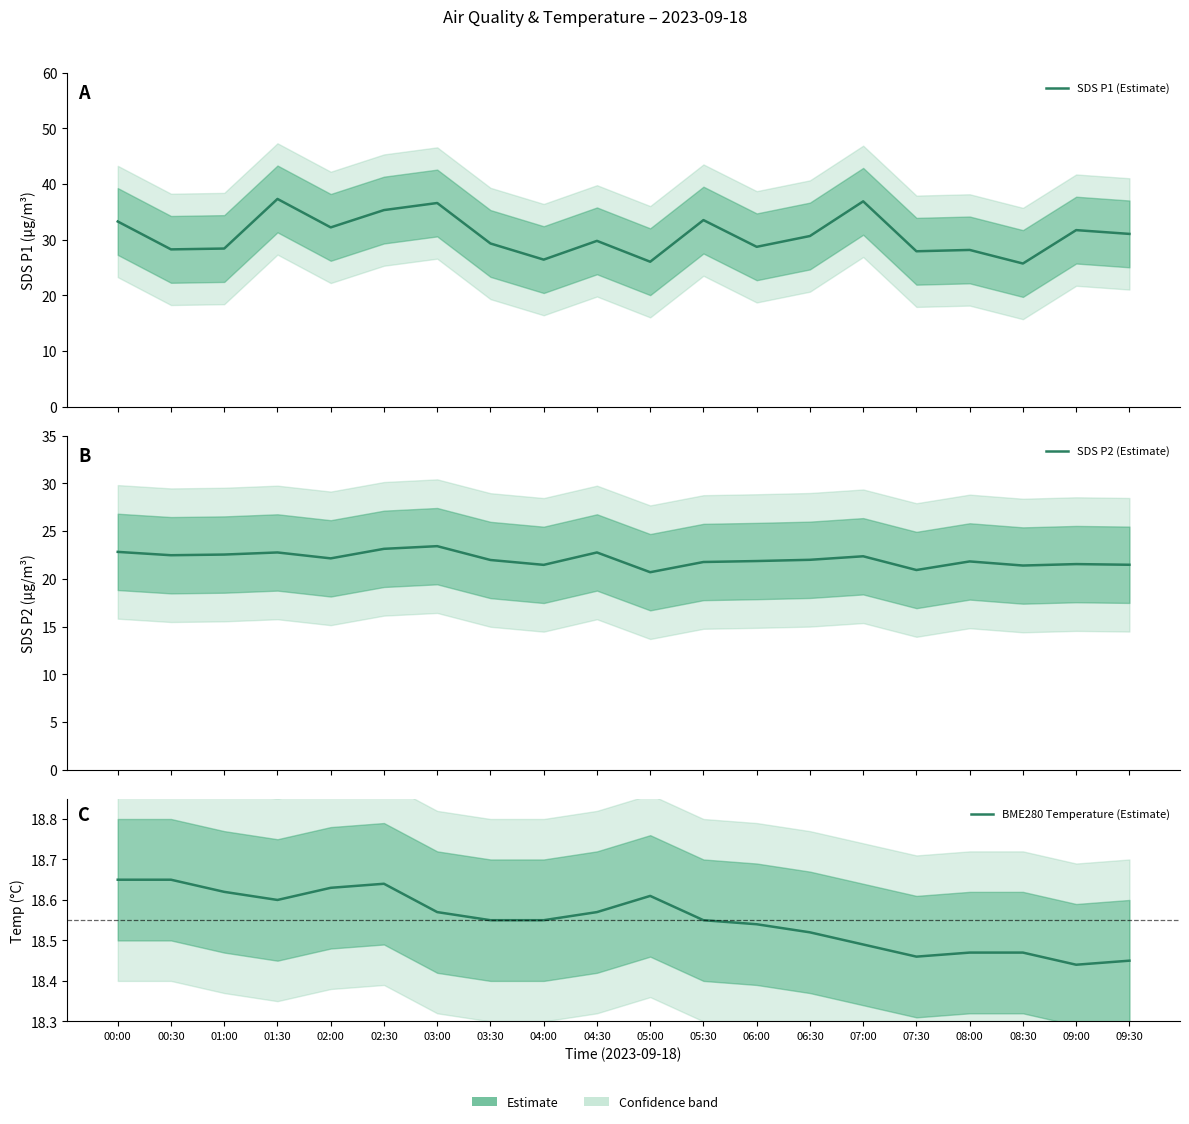

What value does the BME280 Temperature (Estimate) series have at 03:30?

18.6